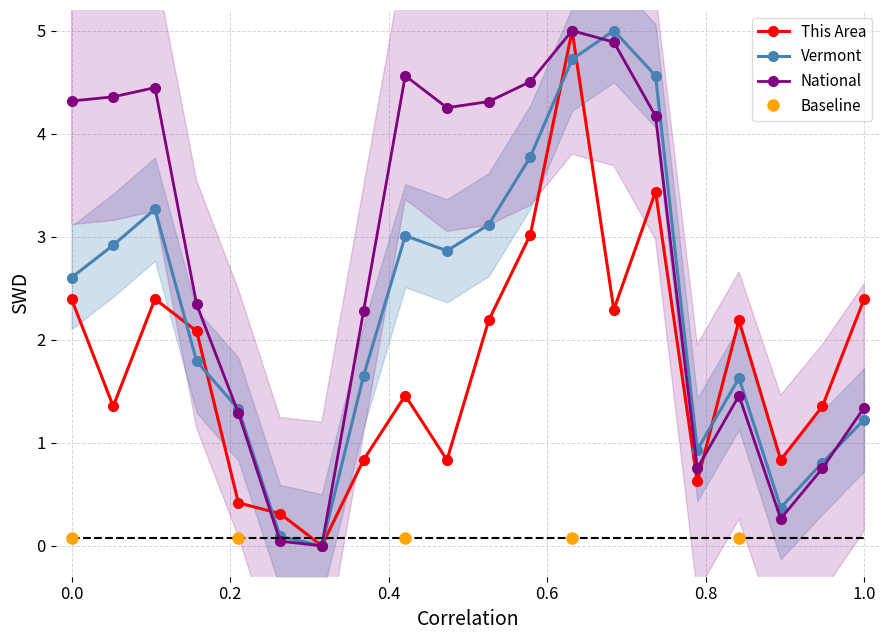

In Vermont, how many points are higher than both neighbors (excluding endpoints)?

4